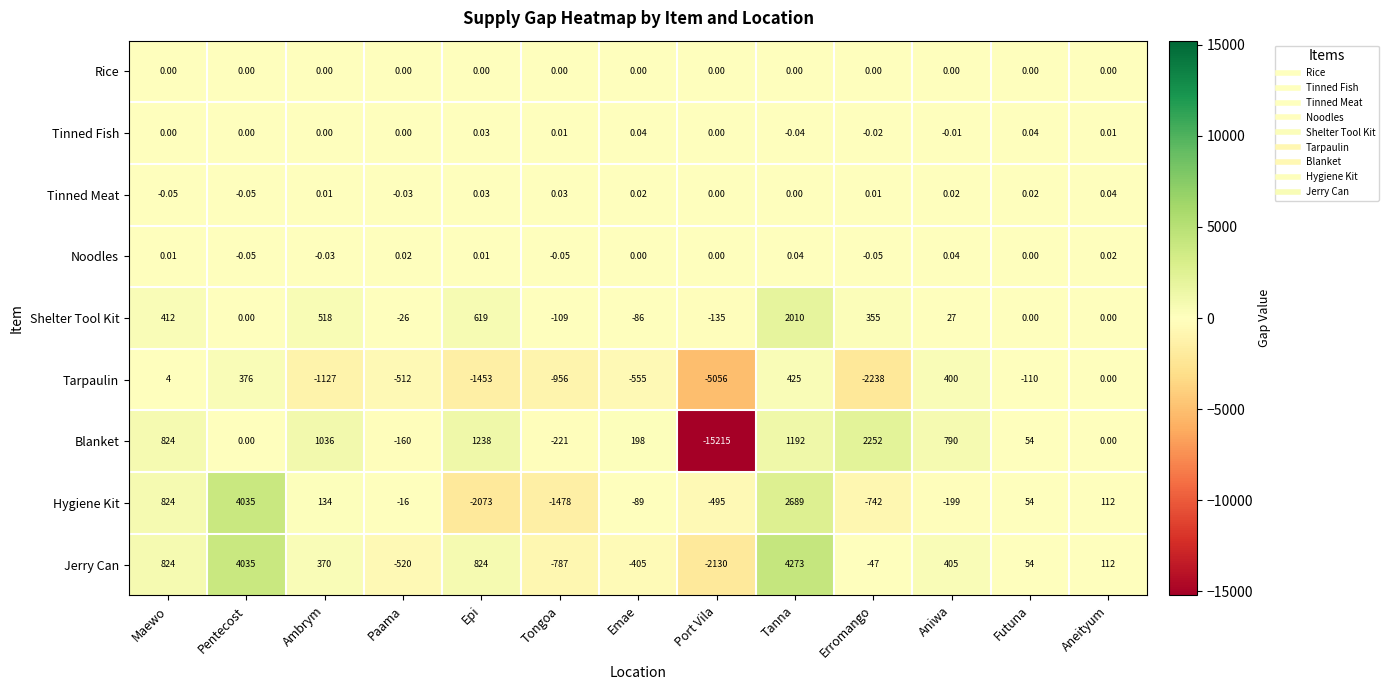

Which series has the widest spread of values?

Blanket